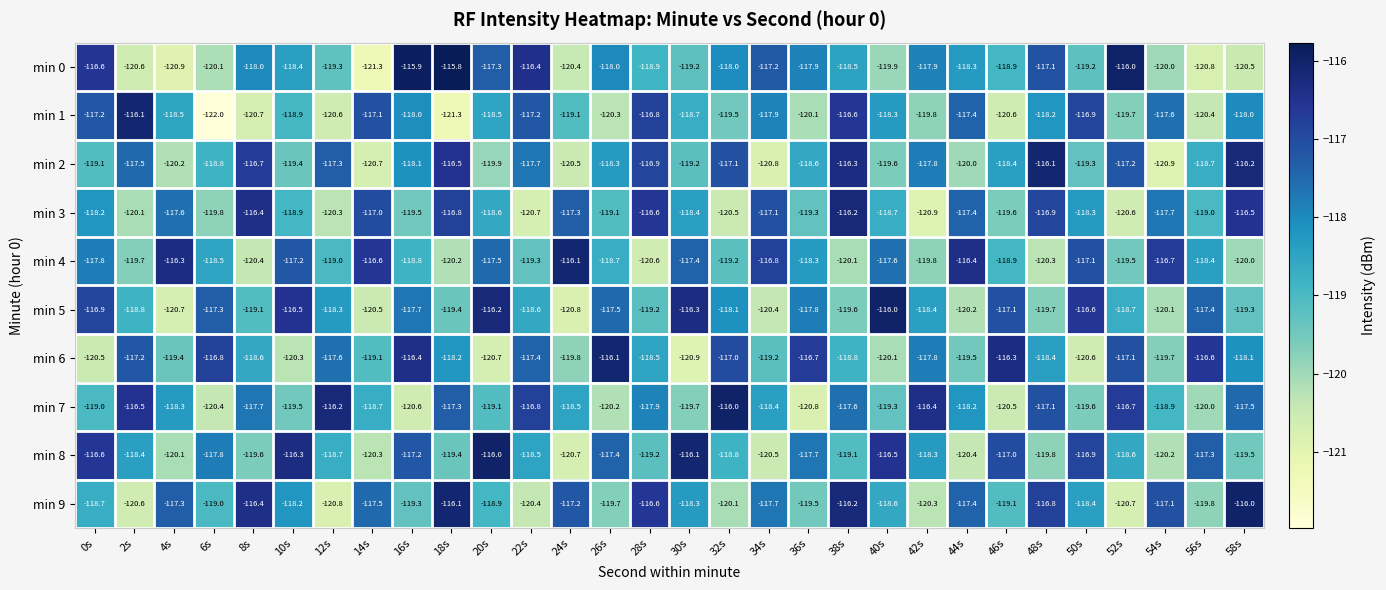

True or false: min 9 has a value of -120.4 at 22s.

True